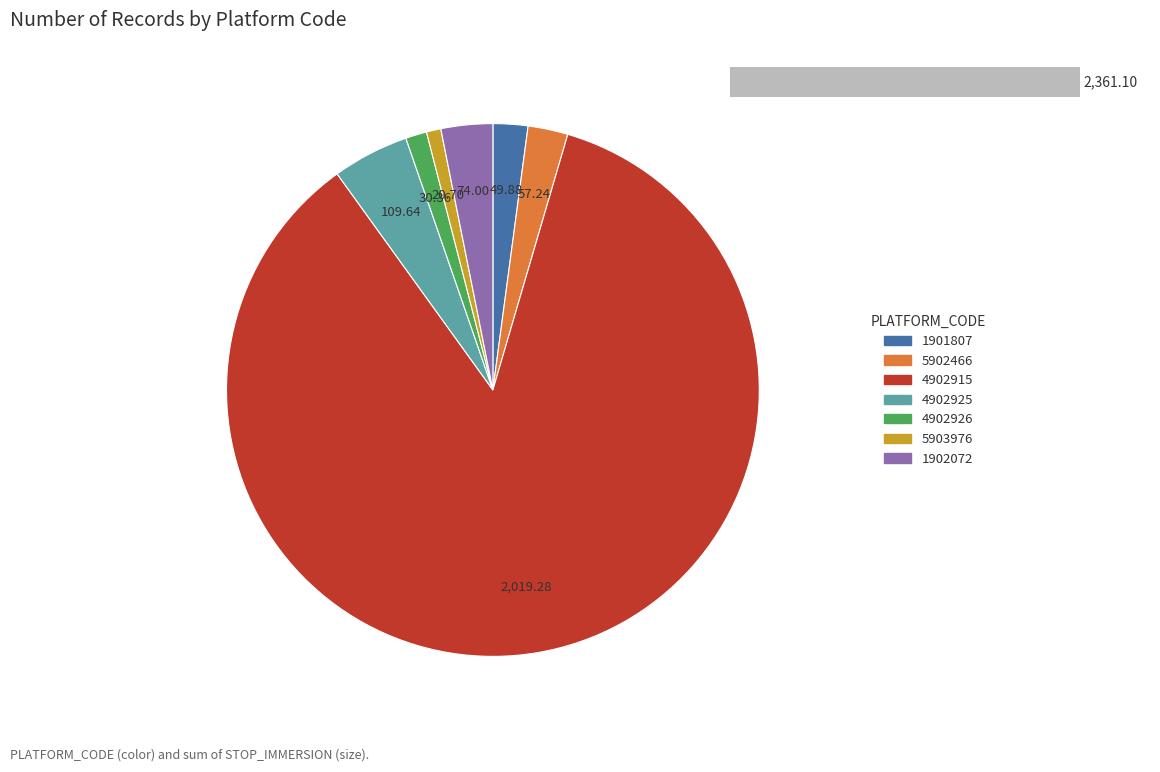

The 1902072 slice represents 1% of the pie. True or false?

False